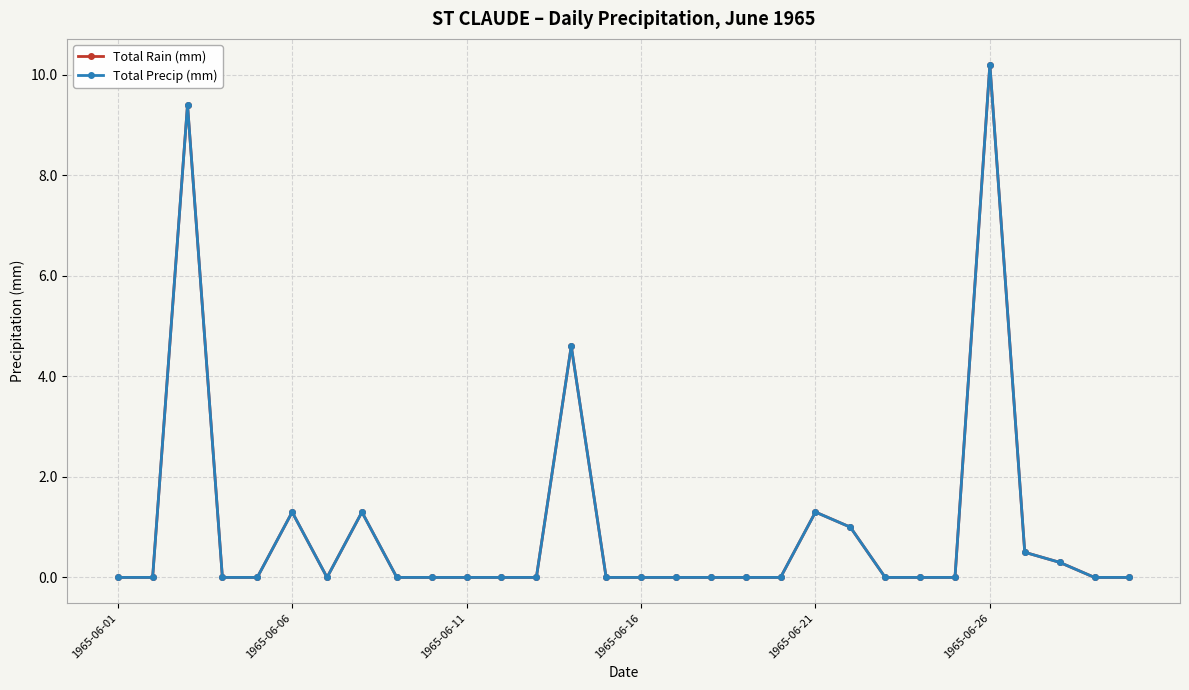

Does the chart have visible grid lines?

Yes